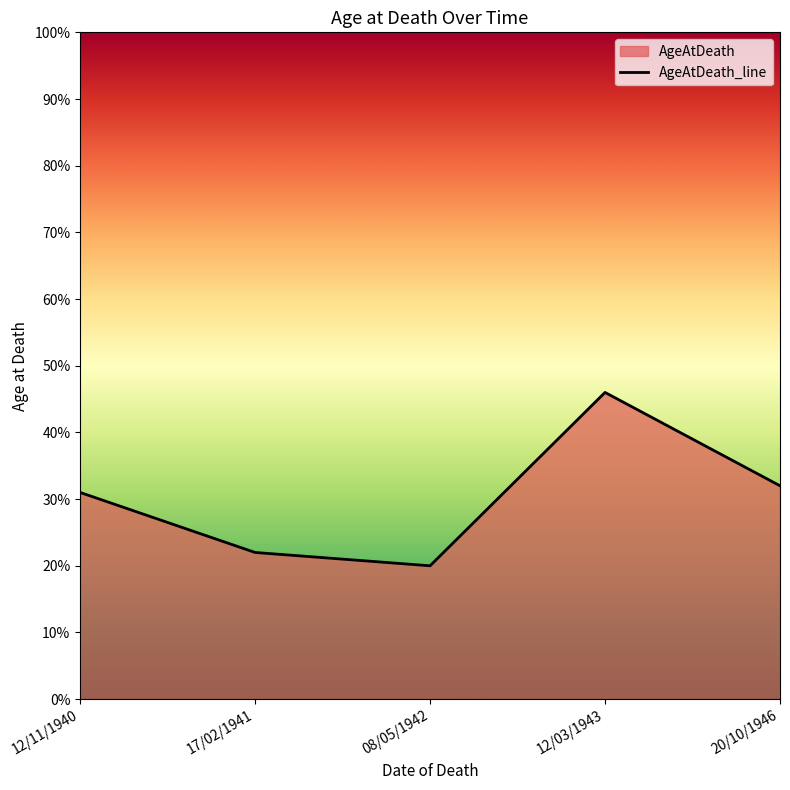

List the labels in order of value, largest first.

12/03/1943, 20/10/1946, 12/11/1940, 17/02/1941, 08/05/1942